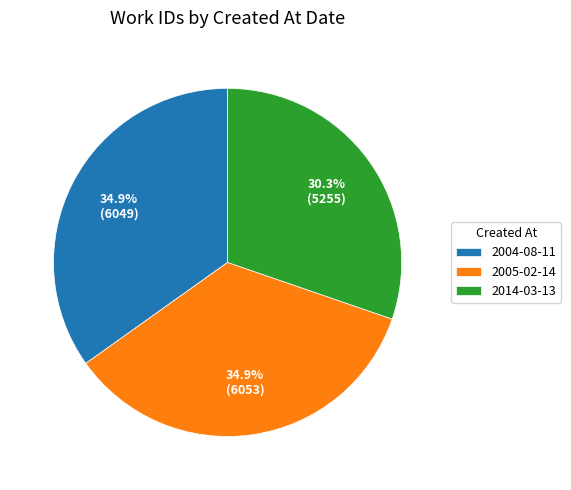

To the nearest percent, what is the average slice percentage?

33%